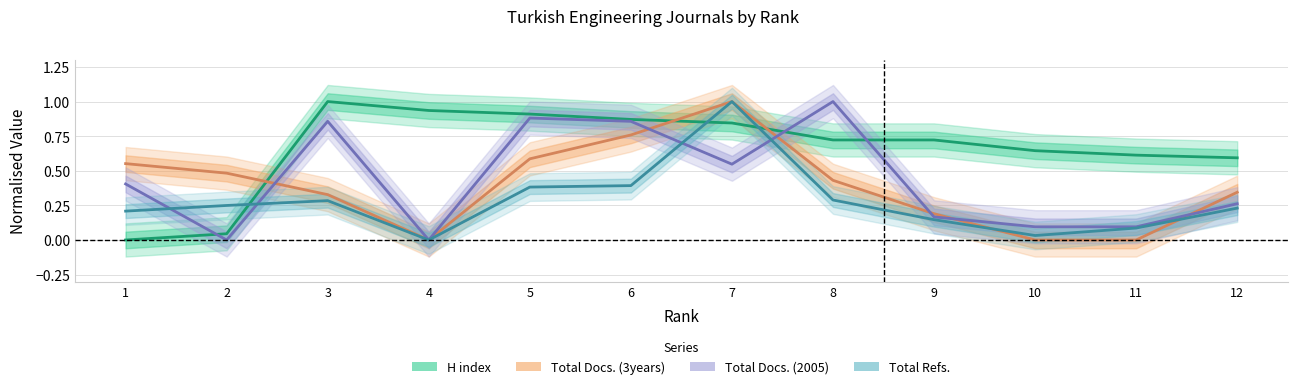

What are all the series names shown in the legend?

H index, Total Docs. (3years), Total Docs. (2005), Total Refs.